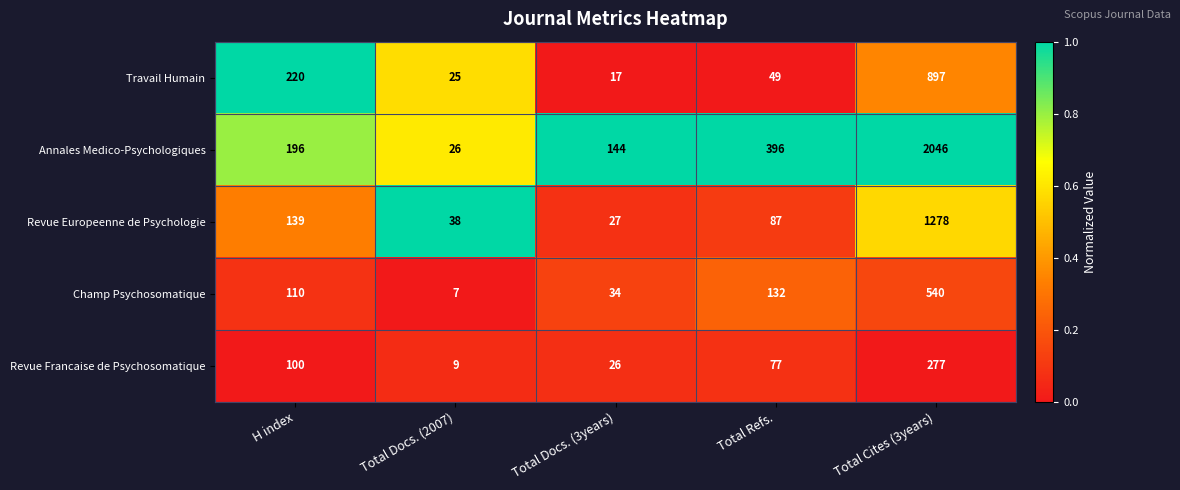

At Total Cites (3years), list the series in order from largest to smallest.

Annales Medico-Psychologiques, Revue Europeenne de Psychologie, Travail Humain, Champ Psychosomatique, Revue Francaise de Psychosomatique